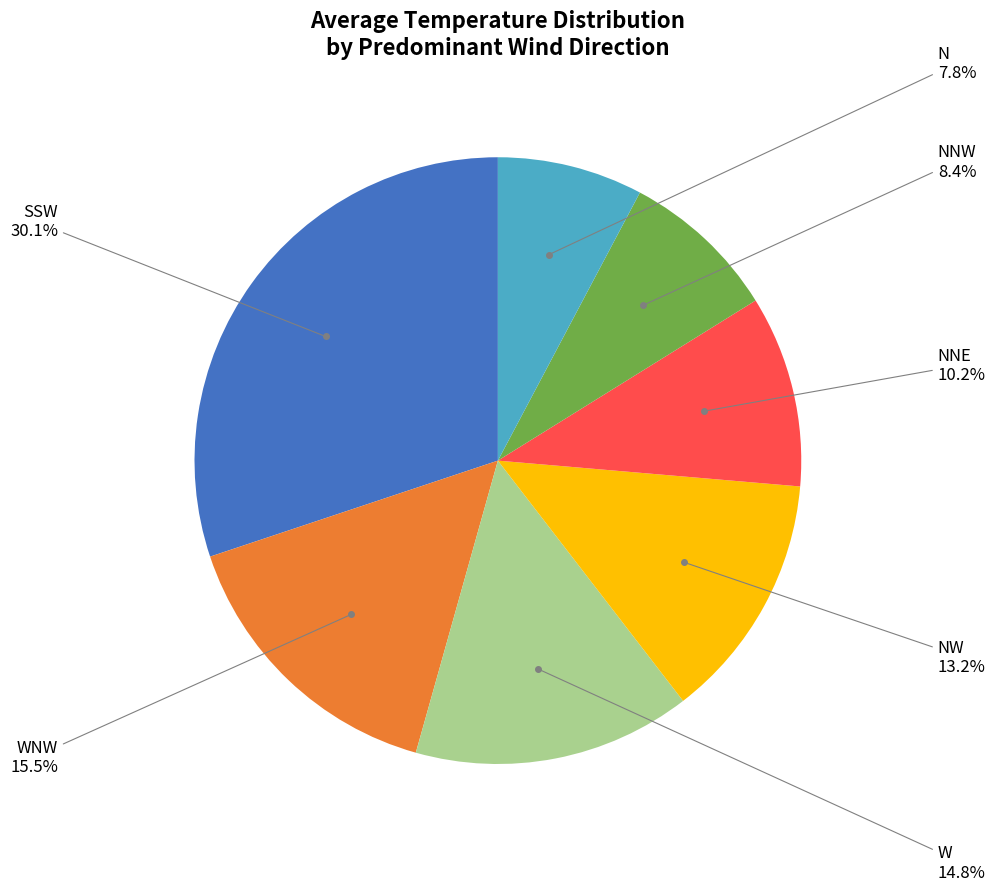

Is there a majority slice in this chart?

No